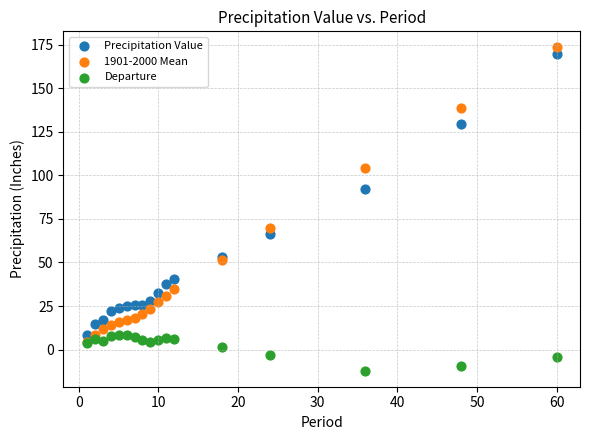

What are all the series names shown in the legend?

Precipitation Value, 1901-2000 Mean, Departure